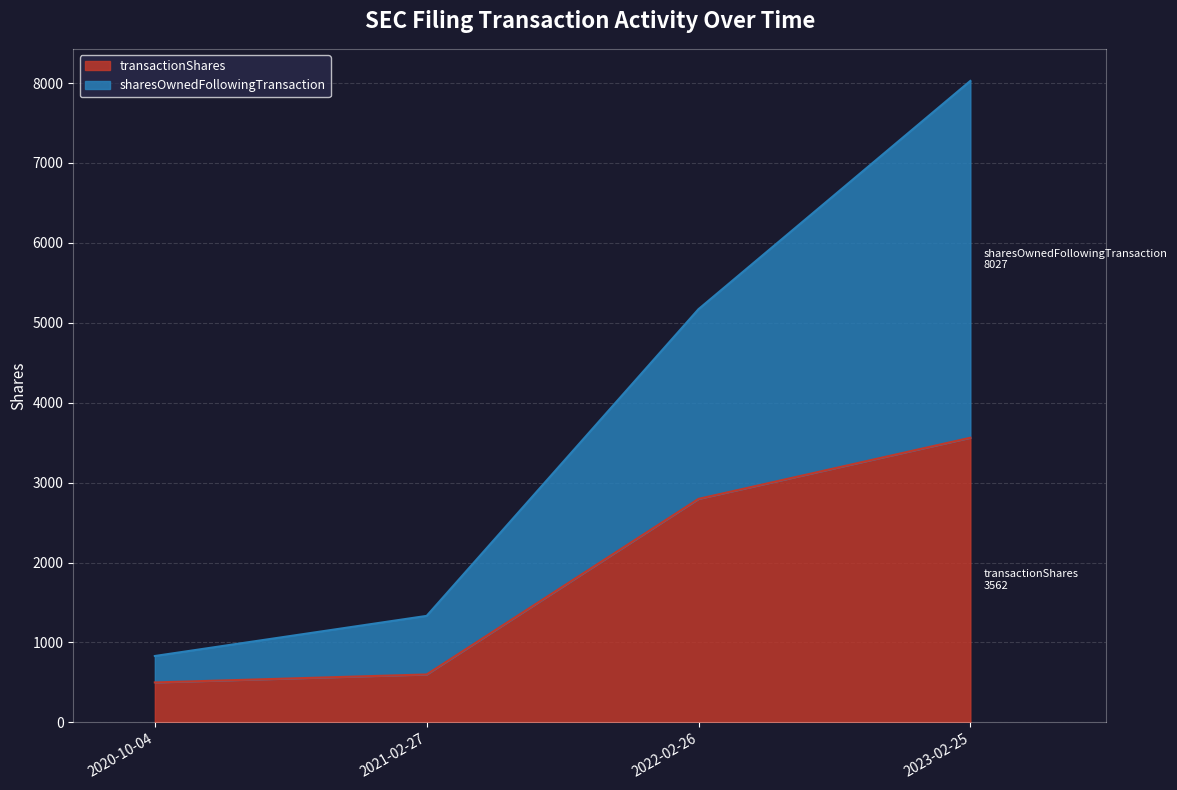

How many lines are shown in the chart?

2